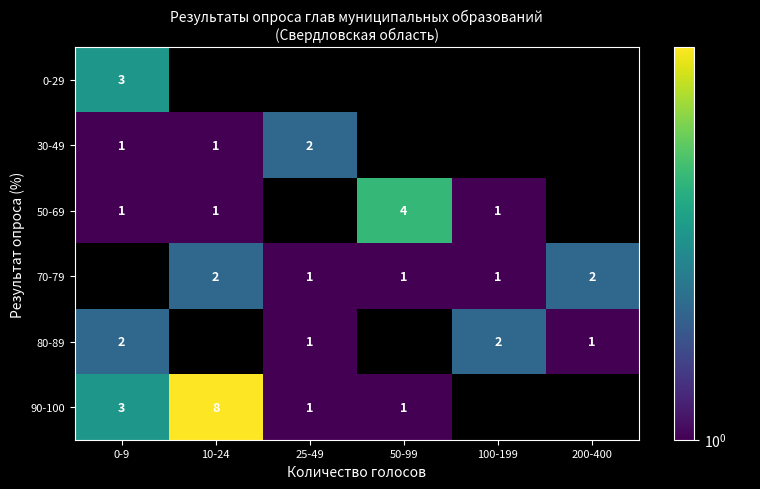

The value of 50-69 at 0-9 is 0. True or false?

False